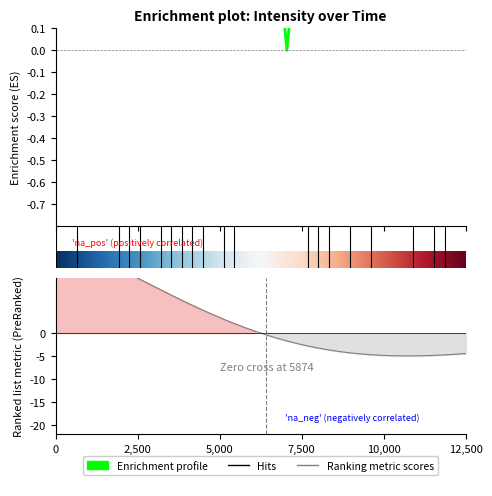

How many lines are shown in the chart?

1